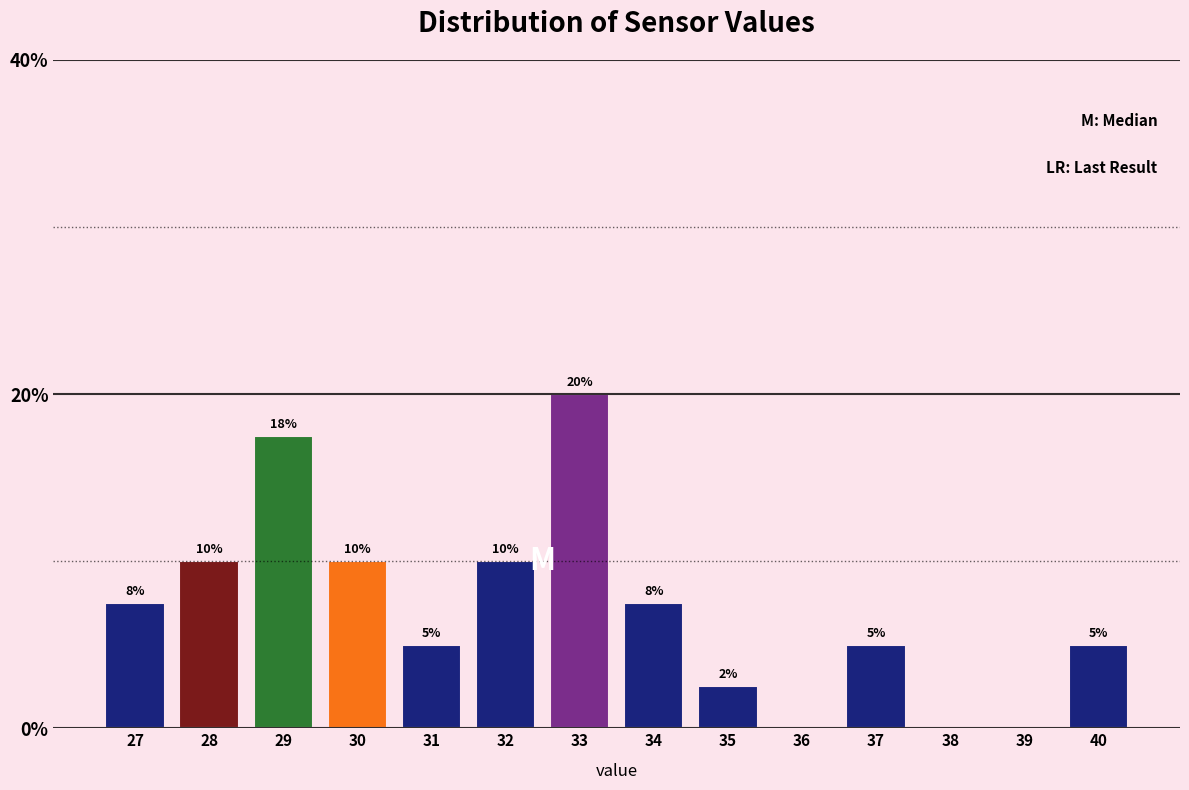

What is the sum of the values at 32 and 36?

10.0